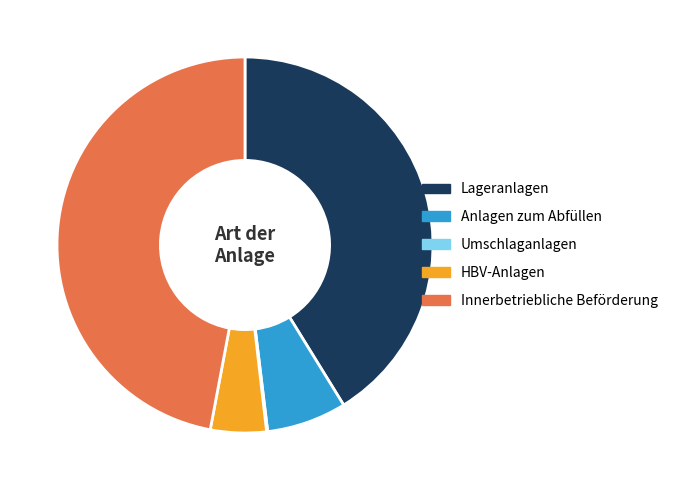

Do Innerbetriebliche Beförderung and Anlagen zum Abfüllen together represent more than half of the pie?

Yes